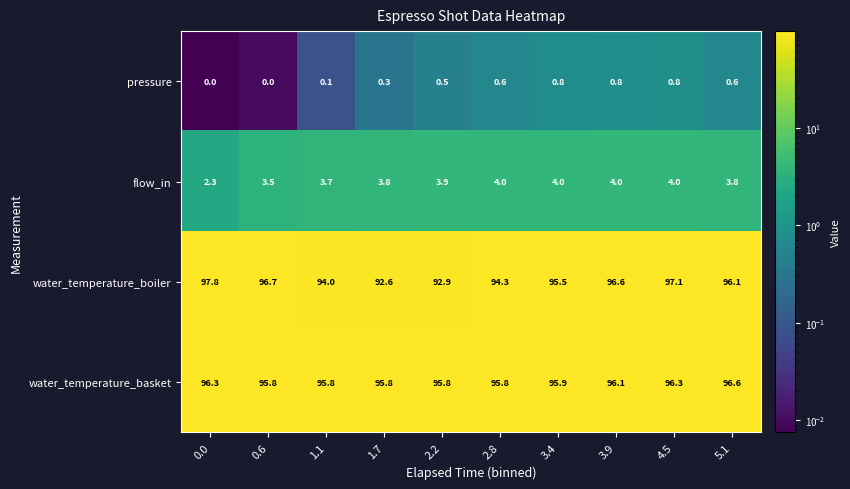

How many series are shown in this chart?

4